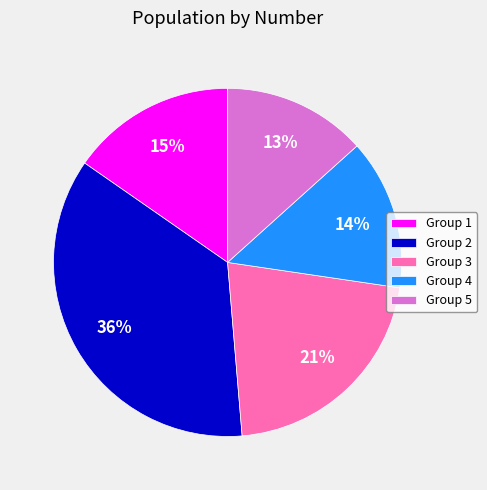

To the nearest percent, what portion does Group 1 represent?

15%